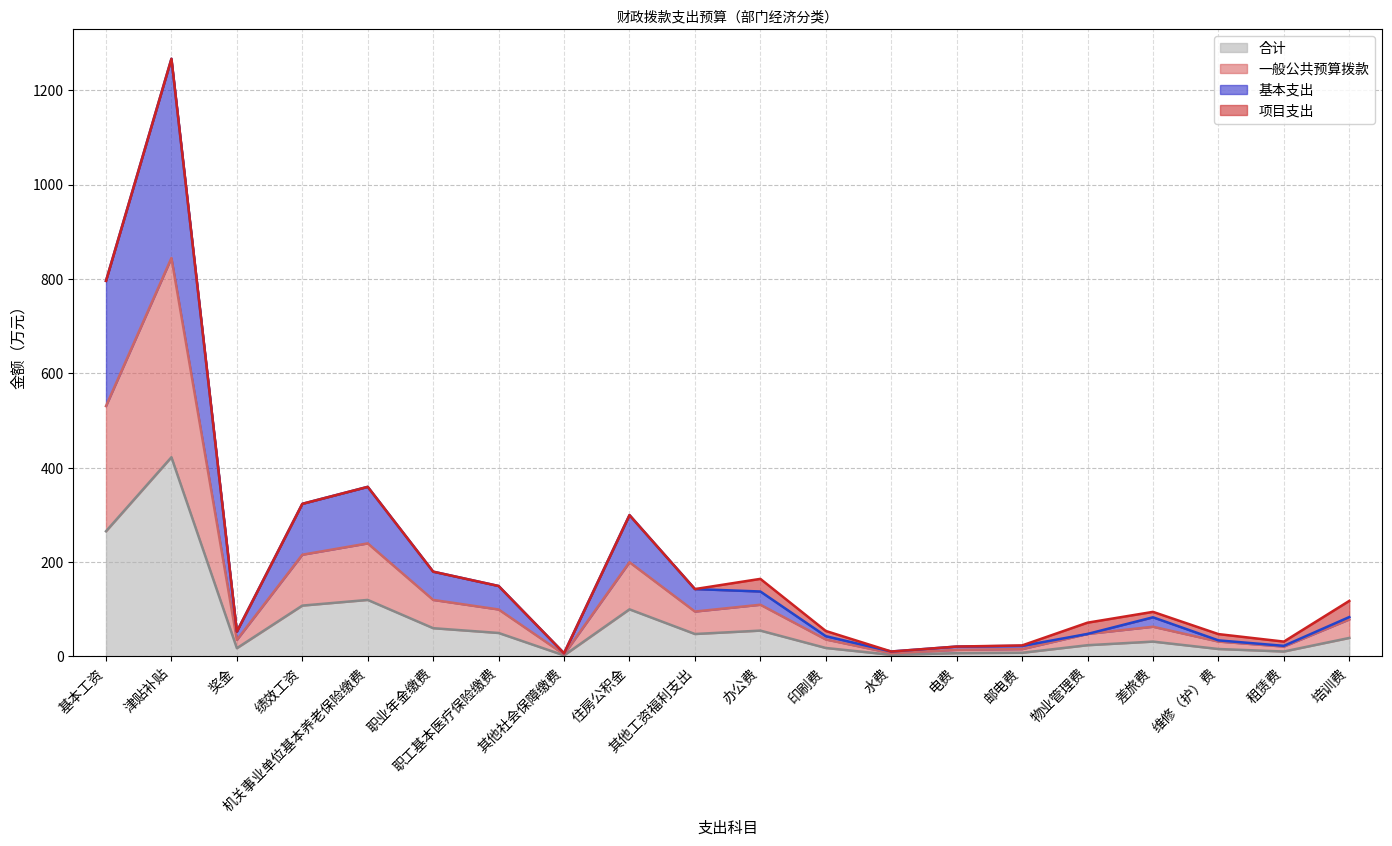

Read the 合计 线 value at 租赁费.

10.5